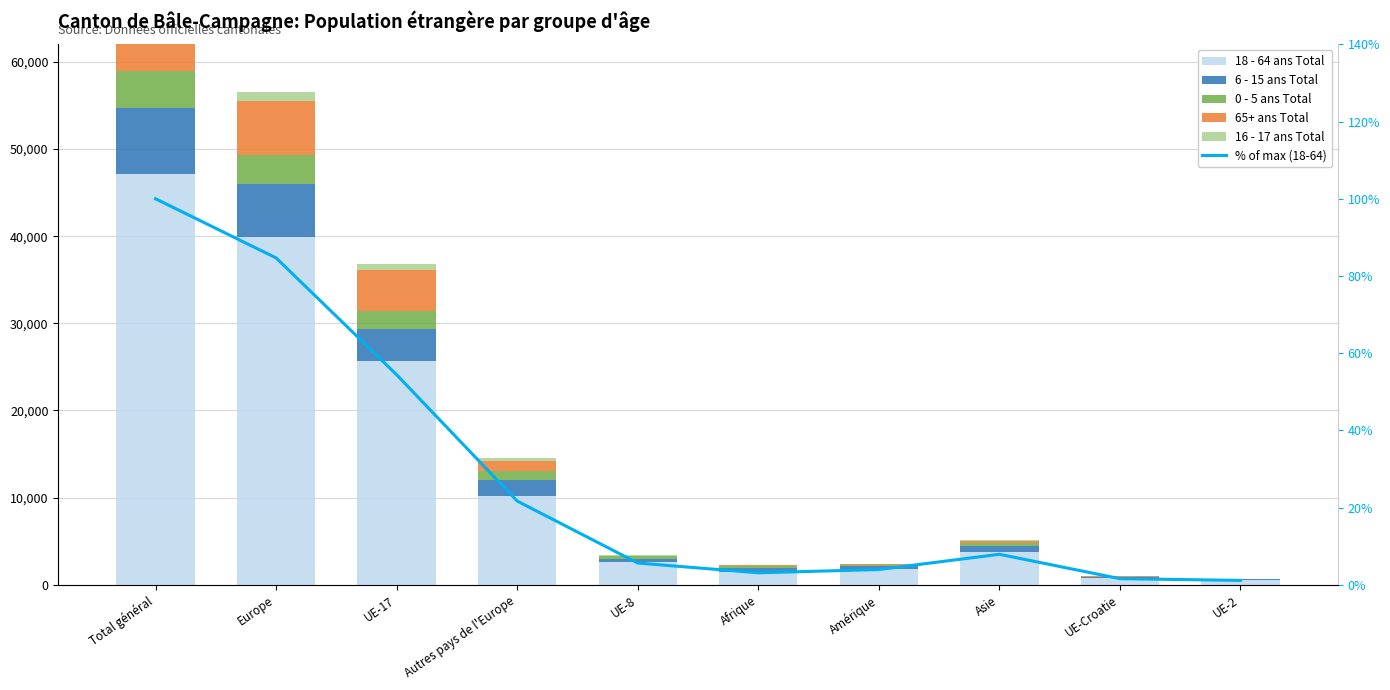

Reading left to right, transcribe all the data shown in this chart.

18 - 64 ans Total: Total général=47094.0	Europe=39880.0	UE-17=25632.0	Autres pays de l'Europe=10224.0	UE-8=2662.0	Afrique=1469.0	Amérique=1868.0	Asie=3728.0	UE-Croatie=755.0	UE-2=543.0
6 - 15 ans Total: Total général=7612.0	Europe=6072.0	UE-17=3726.0	Autres pays de l'Europe=1823.0	UE-8=346.0	Afrique=407.0	Amérique=326.0	Asie=781.0	UE-Croatie=95.0	UE-2=76.0
0 - 5 ans Total: Total général=4191.0	Europe=3400.0	UE-17=2061.0	Autres pays de l'Europe=963.0	UE-8=249.0	Afrique=324.0	Amérique=99.0	Asie=346.0	UE-Croatie=56.0	UE-2=65.0
65+ ans Total: Total général=6388.0	Europe=6107.0	UE-17=4696.0	Autres pays de l'Europe=1196.0	UE-8=85.0	Afrique=27.0	Amérique=83.0	Asie=166.0	UE-Croatie=99.0	UE-2=20.0
16 - 17 ans Total: Total général=1325.0	Europe=1071.0	UE-17=652.0	Autres pays de l'Europe=349.0	UE-8=43.0	Afrique=54.0	Amérique=59.0	Asie=136.0	UE-Croatie=16.0	UE-2=11.0
% of max (18-64): Total général=1.0	Europe=0.8	UE-17=0.5	Autres pays de l'Europe=0.2	UE-8=0.1	Afrique=0.0	Amérique=0.0	Asie=0.1	UE-Croatie=0.0	UE-2=0.0